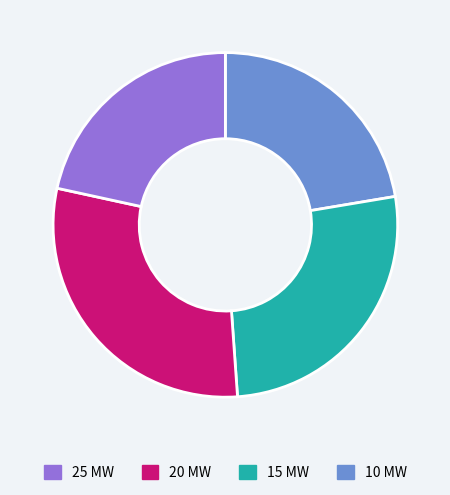

Is there any slice that represents more than half of the pie?

No